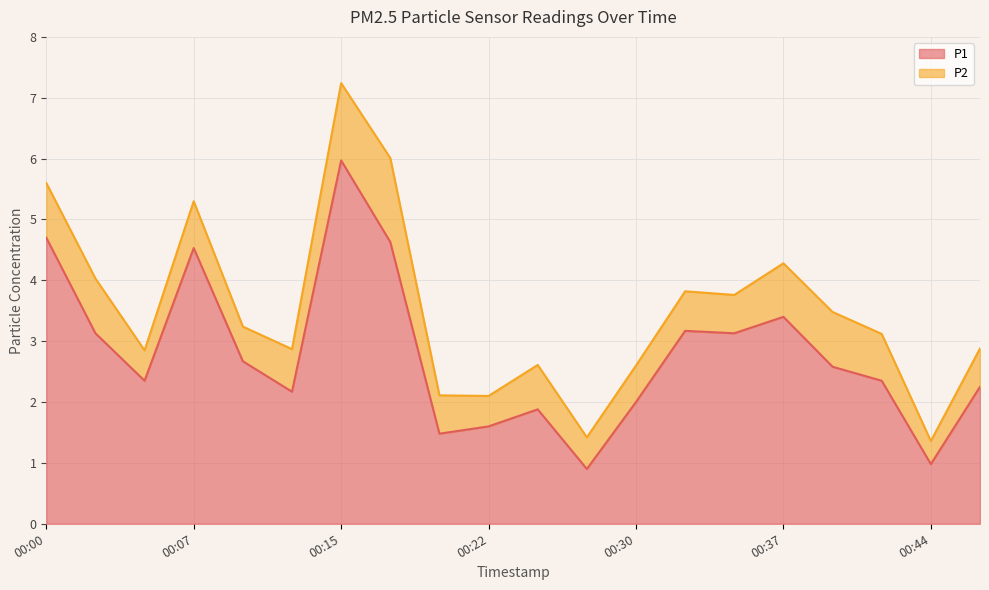

List the labels in order of value, largest first.

00:15, 00:00, 00:17, 00:07, 00:37, 00:32, 00:03, 00:35, 00:10, 00:39, 00:05, 00:42, 00:47, 00:12, 00:30, 00:25, 00:22, 00:20, 00:44, 00:27